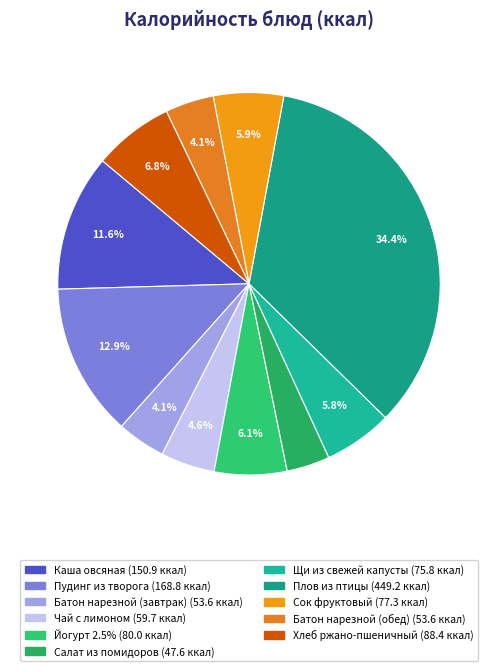

To the nearest percent, what is the combined percentage of Щи из свежей капусты and Батон нарезной (завтрак)?

10%